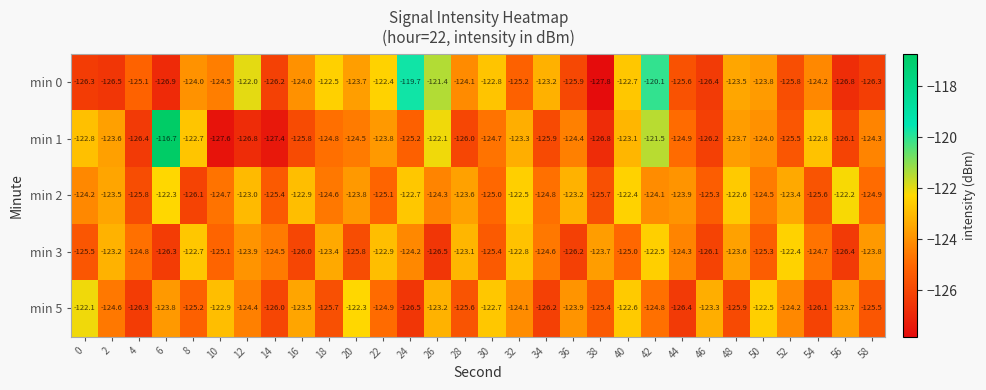

At 40, list the series in order from largest to smallest.

min 2, min 5, min 0, min 1, min 3